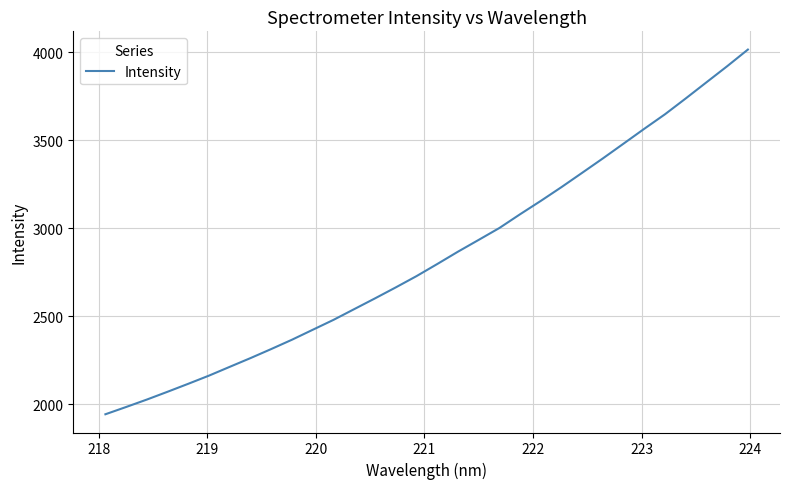

What is the difference between the maximum and minimum values?

2072.7